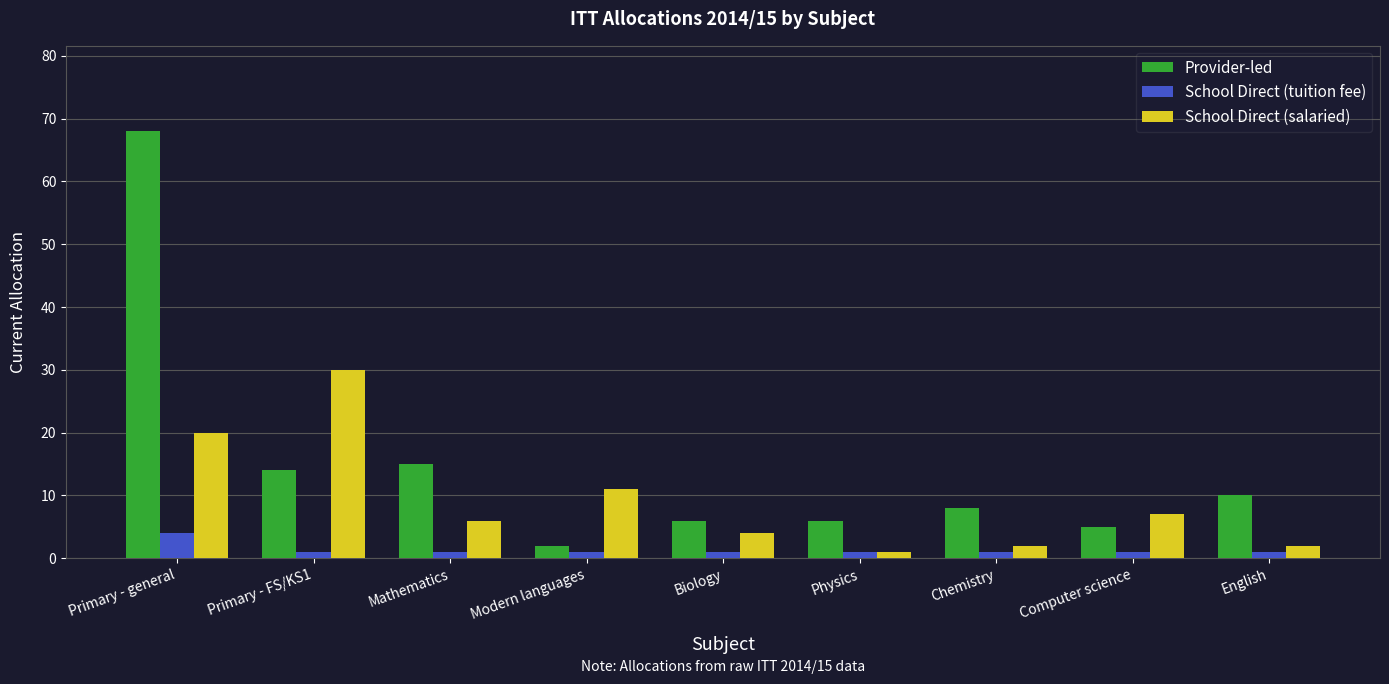

What is the difference between the Provider-led values at Primary - FS/KS1 and Chemistry?

6